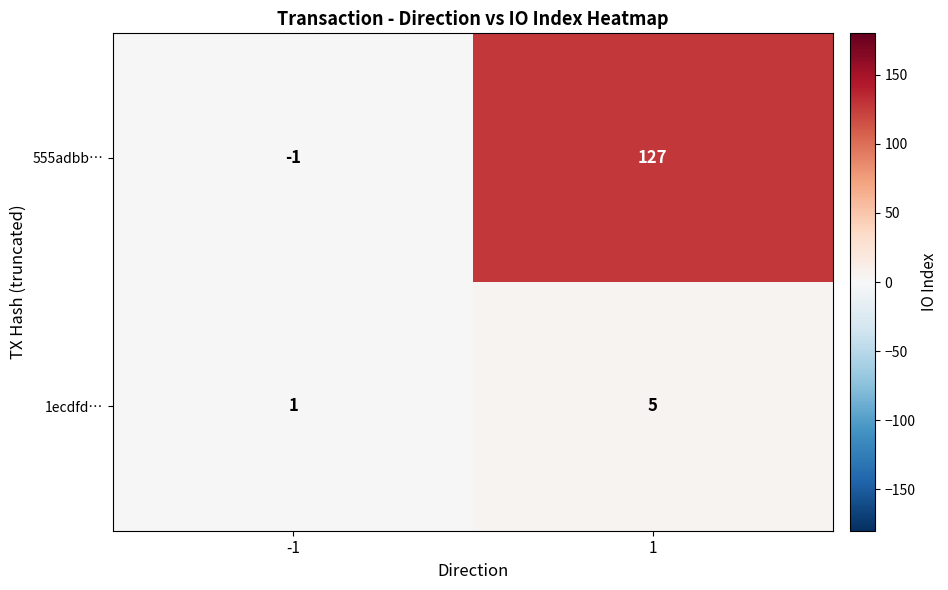

Is it true that 1ecdfd… equals 2 at -1?

False